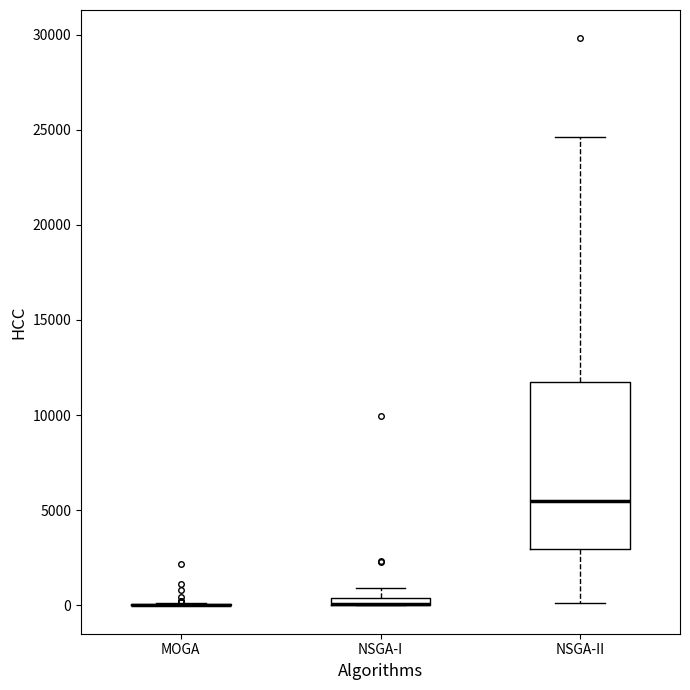

Comparing the boxes themselves (not the whiskers), which one is the tallest?

NSGA-II